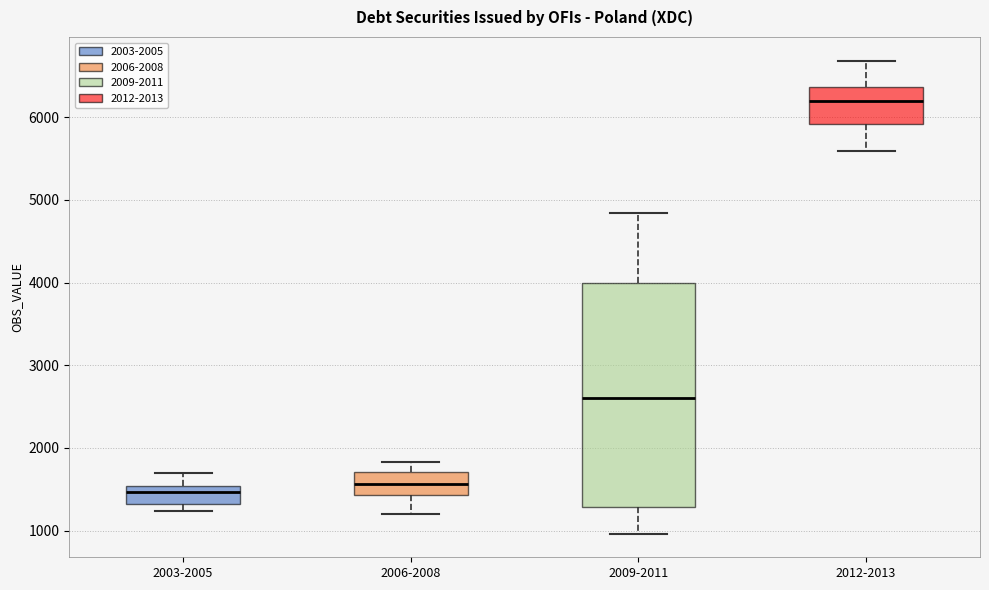

Comparing the boxes themselves (not the whiskers), which one is the tallest?

2009-2011